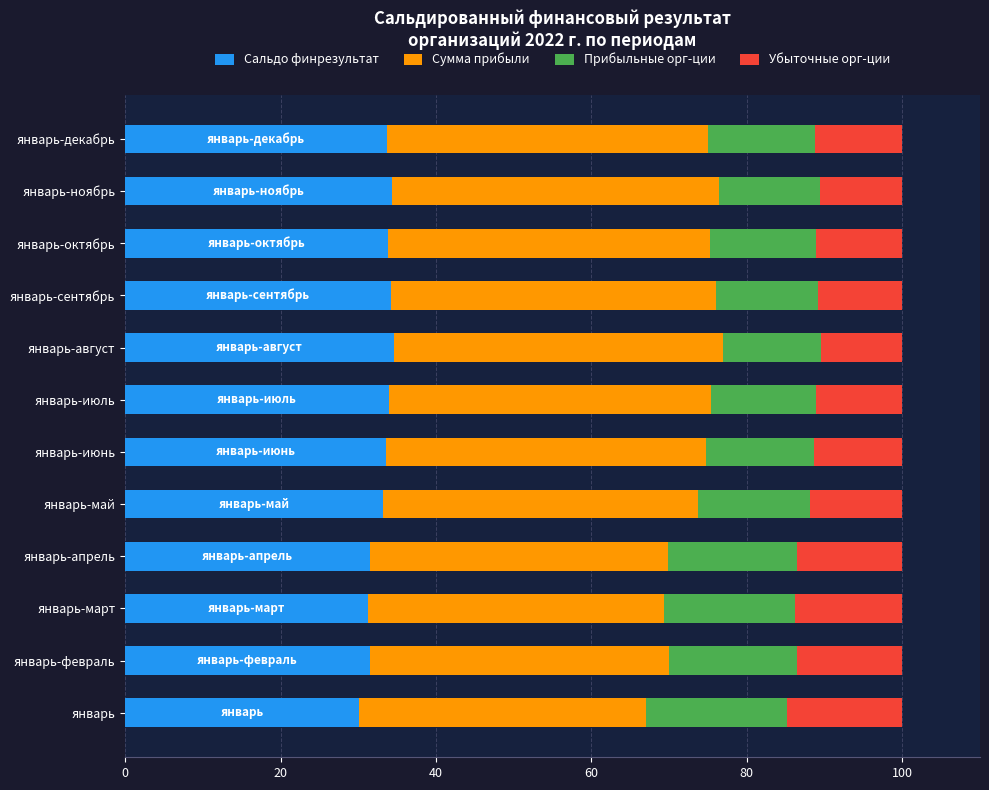

The value of Сальдо финрезультат at январь-июнь is 10.9. True or false?

False